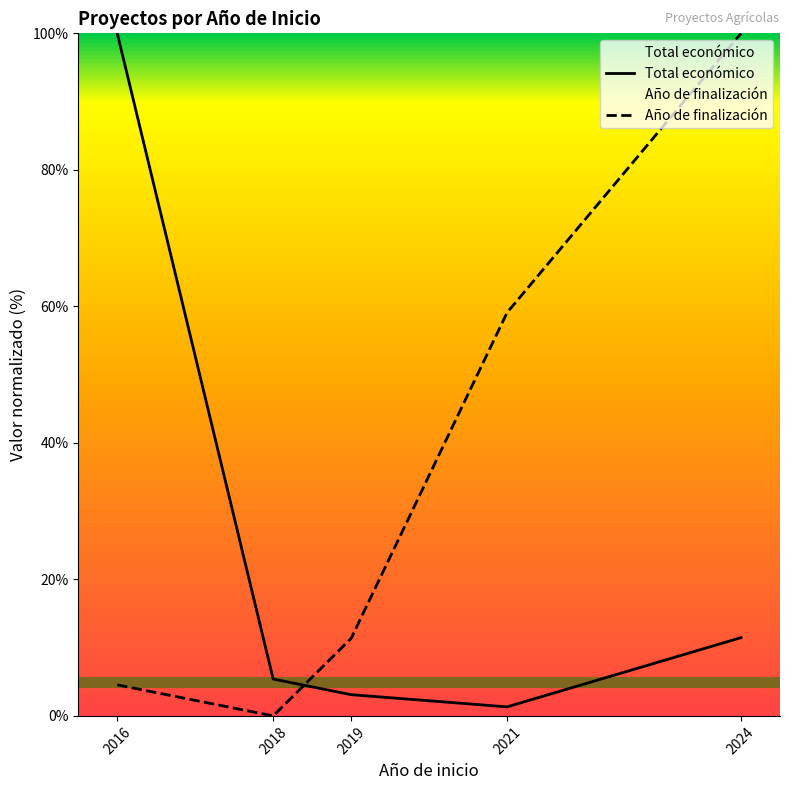

True or false: Total económico has more than 1 interior local peaks.

False